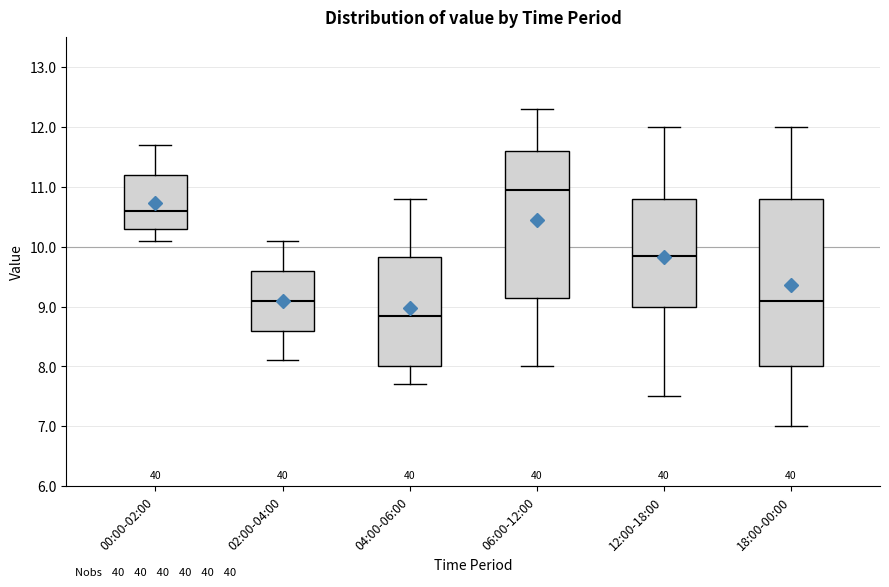

Reading left to right, transcribe this box plot: for each box, give where its median line is, the range the box spans, and where its two whiskers end, as read against the y-axis. The values are not printed on the chart, so give them approximately, as read against the axis.

00:00-02:00: median 10.6, box 10.3 to 11.2, whiskers 10.1 to 11.7
02:00-04:00: median 9.1, box 8.6 to 9.6, whiskers 8.1 to 10.1
04:00-06:00: median 8.9, box 8.0 to 9.8, whiskers 7.7 to 10.8
06:00-12:00: median 11.0, box 9.2 to 11.6, whiskers 8.0 to 12.3
12:00-18:00: median 9.9, box 9.0 to 10.8, whiskers 7.5 to 12.0
18:00-00:00: median 9.1, box 8.0 to 10.8, whiskers 7.0 to 12.0